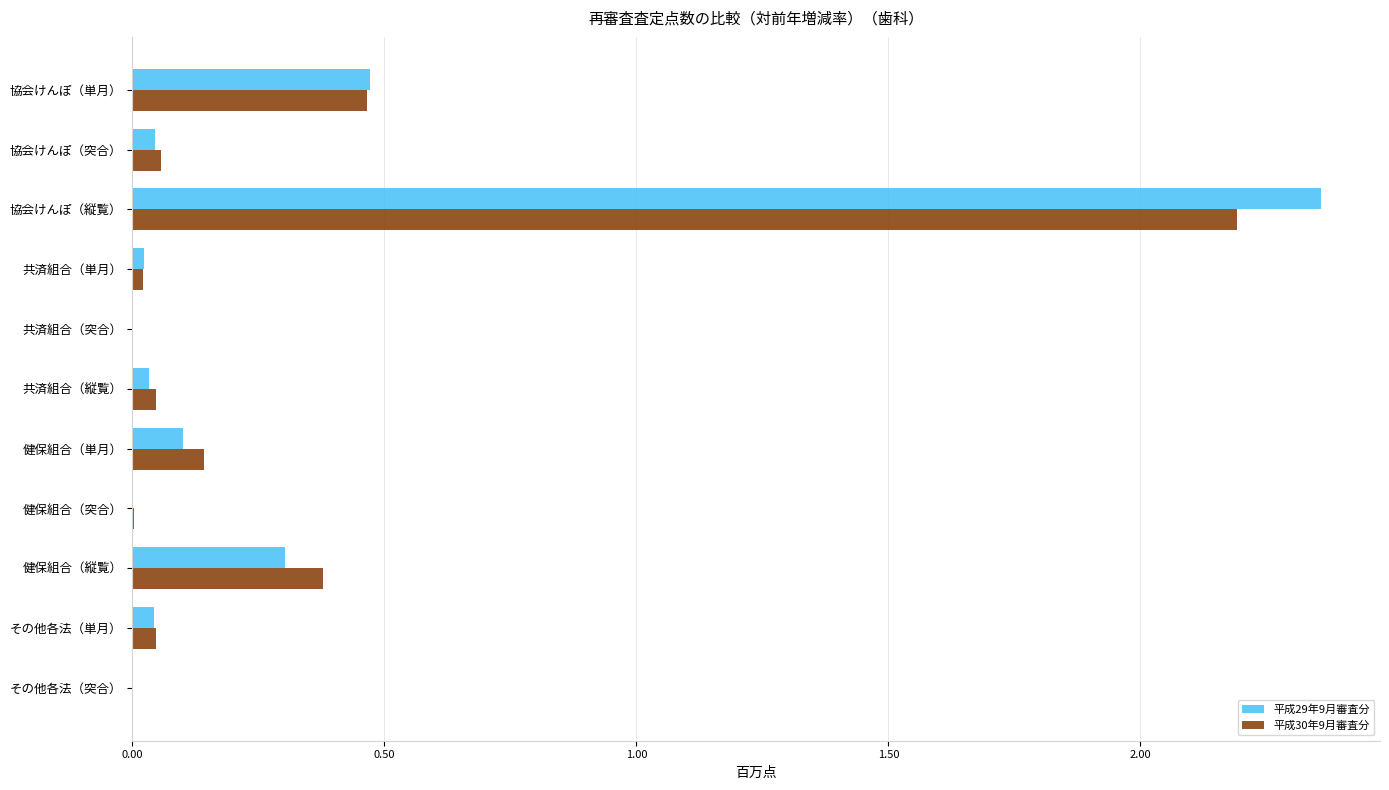

Read the 平成30年9月審査分 value at 健保組合（縦覧）.

0.4